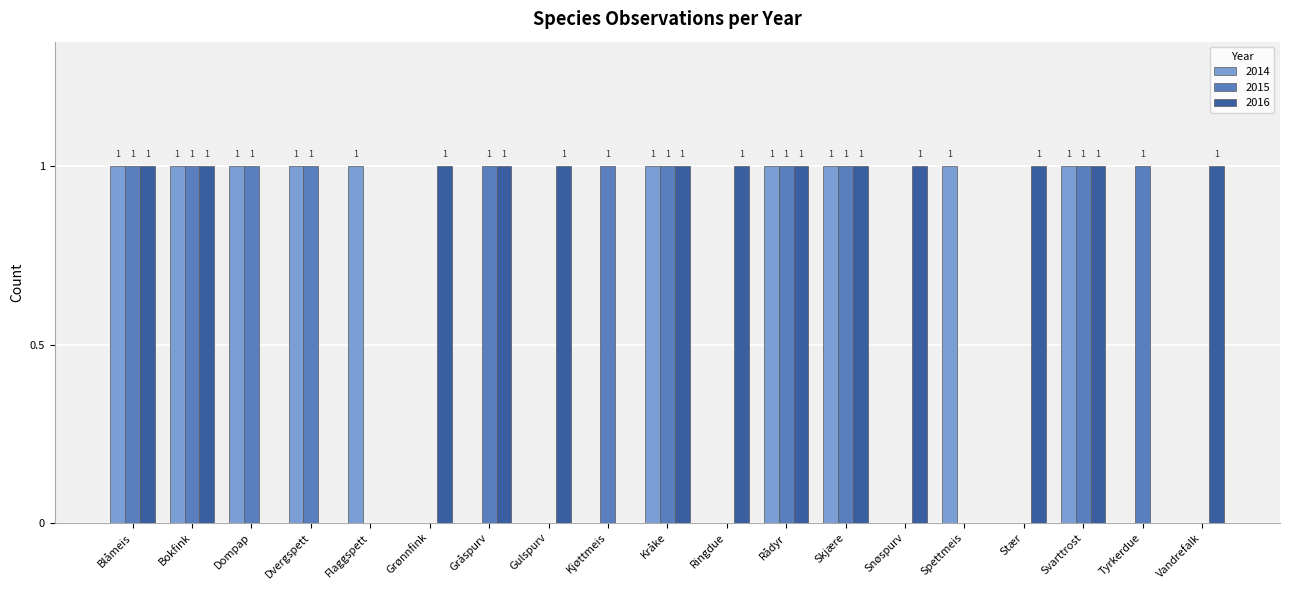

What are all the series names shown in the legend?

2014, 2015, 2016